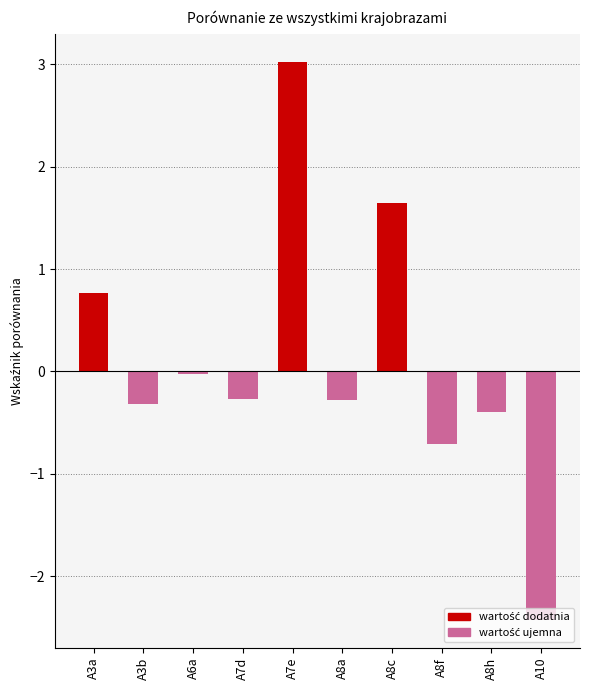

Between A8a and A10, which is larger?

A8a